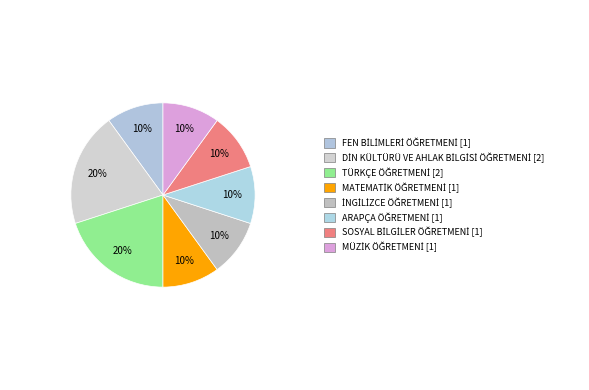

Count the number of slices in the pie.

8